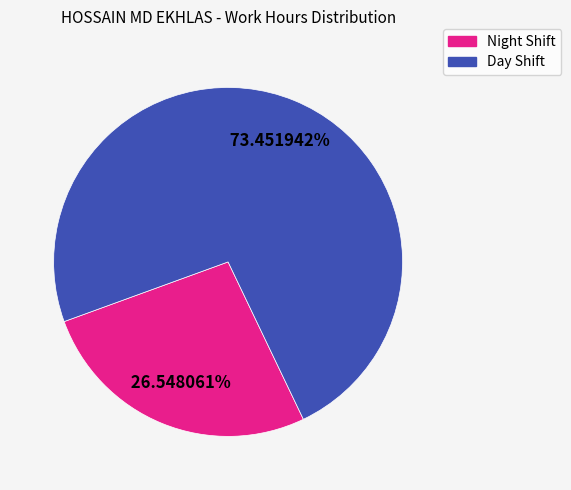

Rank the categories by value from highest to lowest.

Day Shift, Night Shift